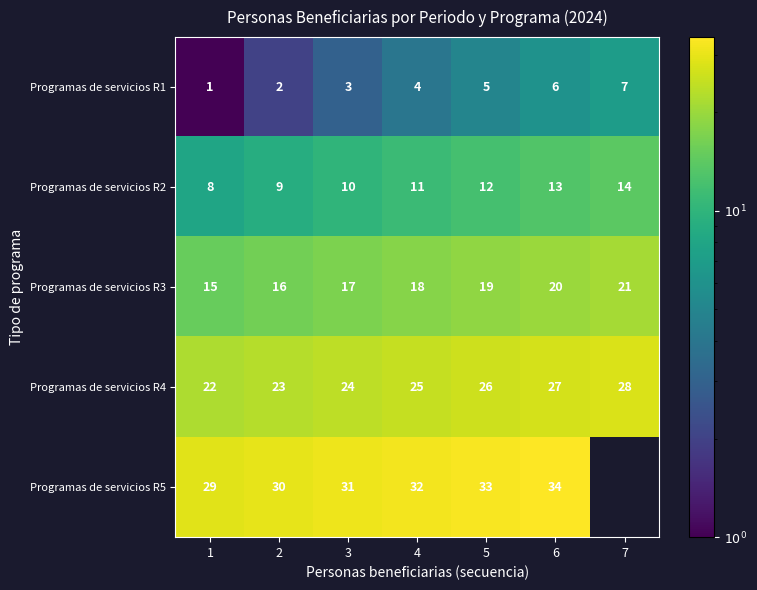

The value of Programas de servicios R1 at 2 is 2. True or false?

True